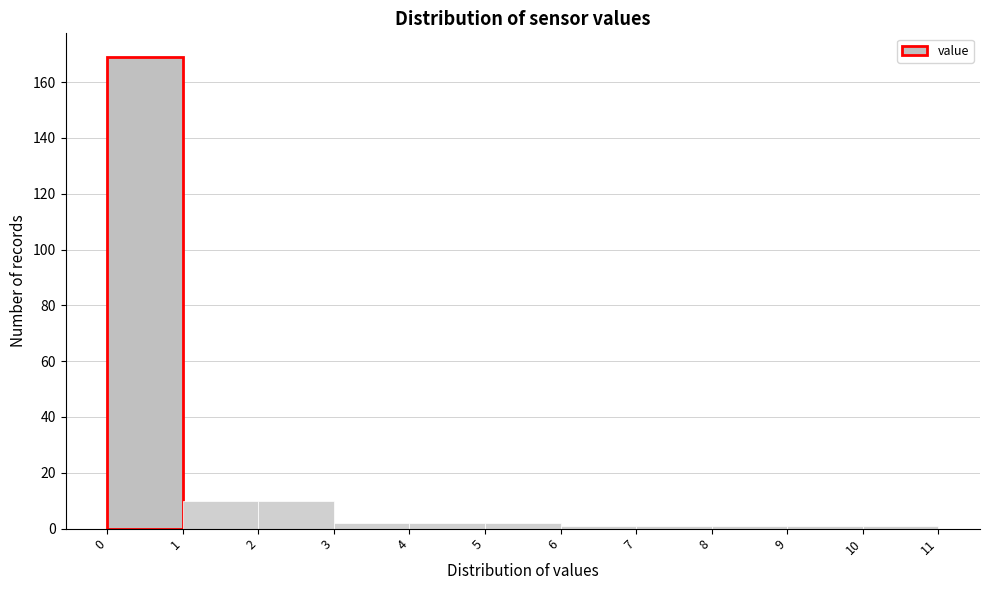

Reading left to right, list every bar in this chart as the range it spans on the x-axis followed by its height. The values are not printed on the chart, so give them approximately, as read against the axis.

0 to 1: 170
1 to 2: 10
2 to 3: 10
3 to 4: 2
4 to 5: 2
5 to 6: 2
6 to 7: under 2
7 to 8: under 2
8 to 9: under 2
9 to 10: under 2
10 to 11: under 2